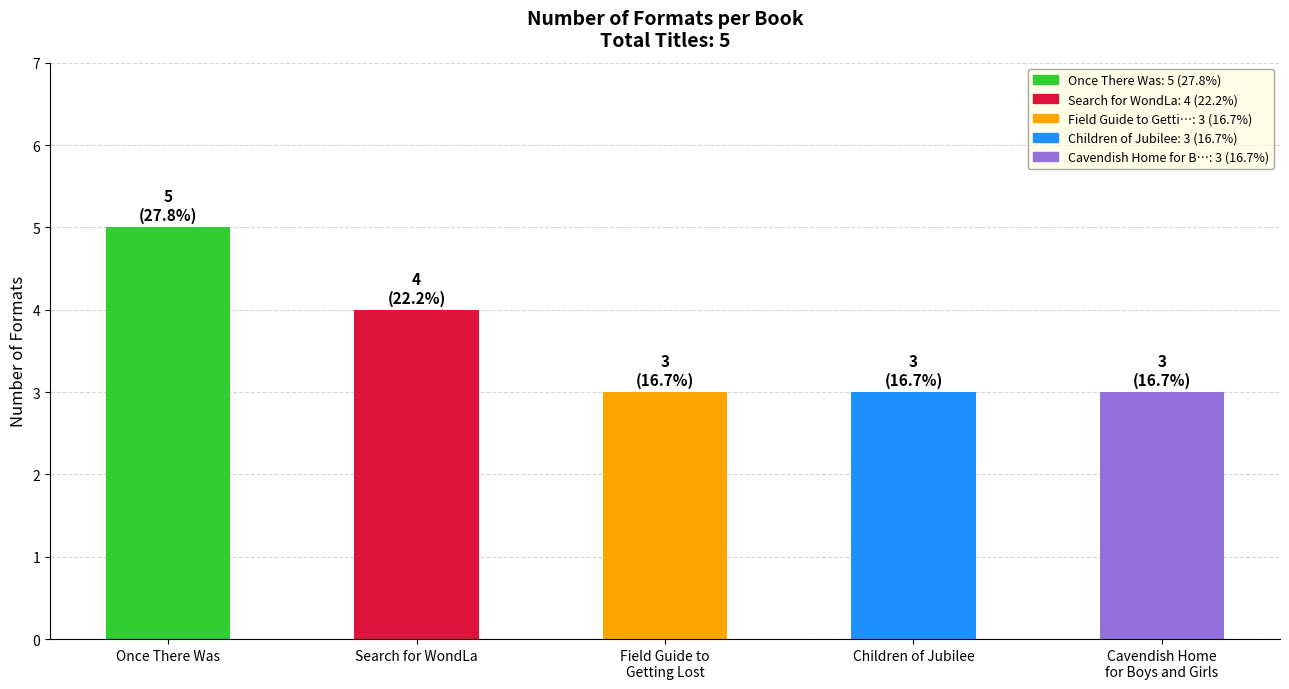

What is the sum of all values?

18